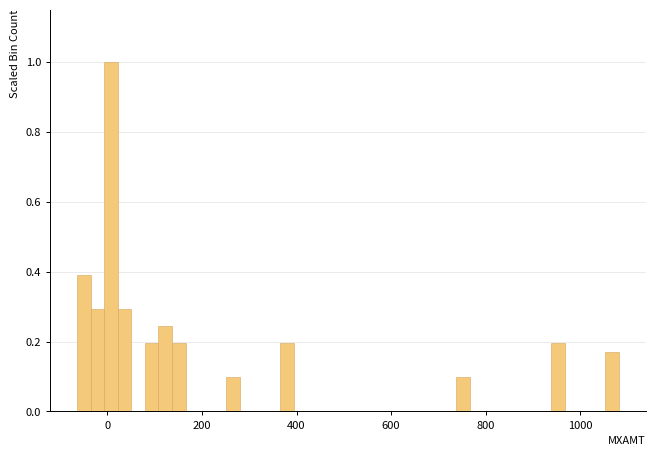

Around what value on the x-axis is the tallest bar? Give the approximate position of its centre, as read against the axis.

0